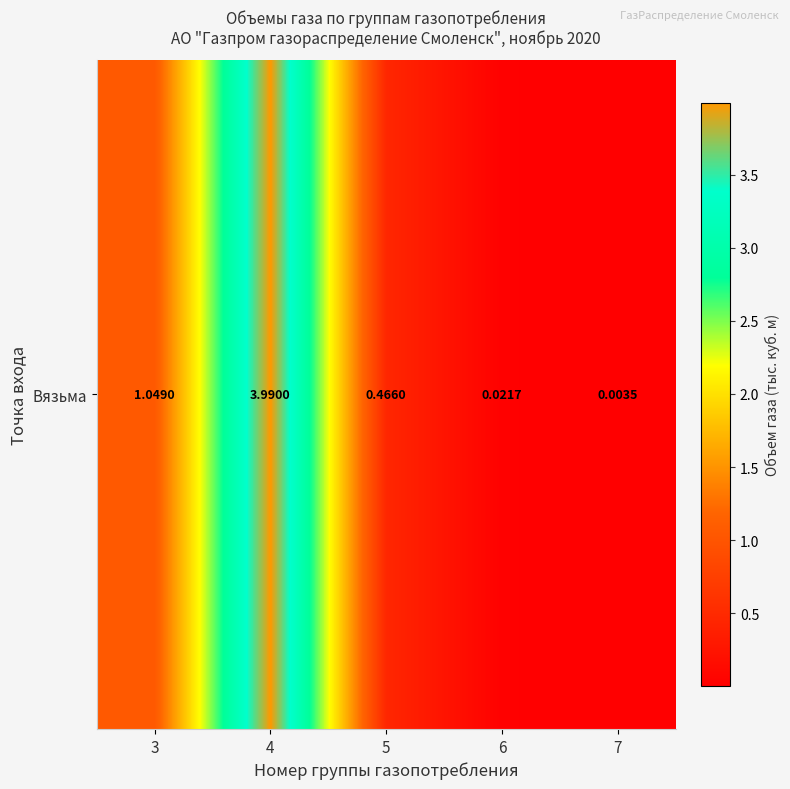

What is the difference between the maximum and minimum values?

4.0